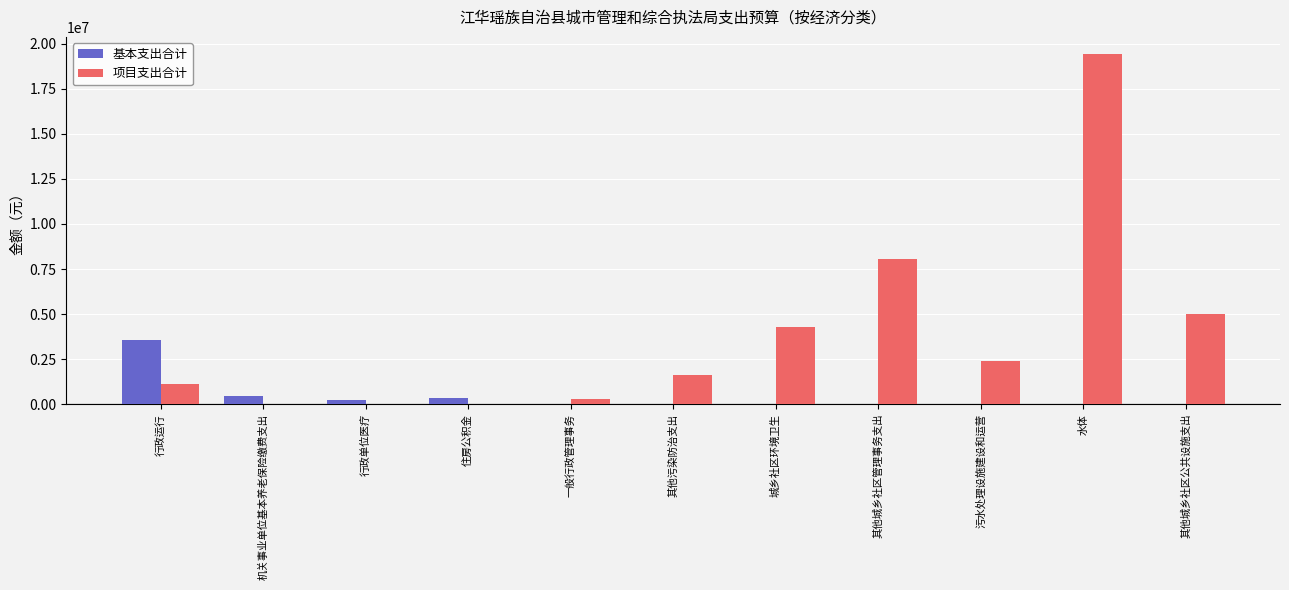

What is the total value across all series at 其他城乡社区管理事务支出?

8060000.0